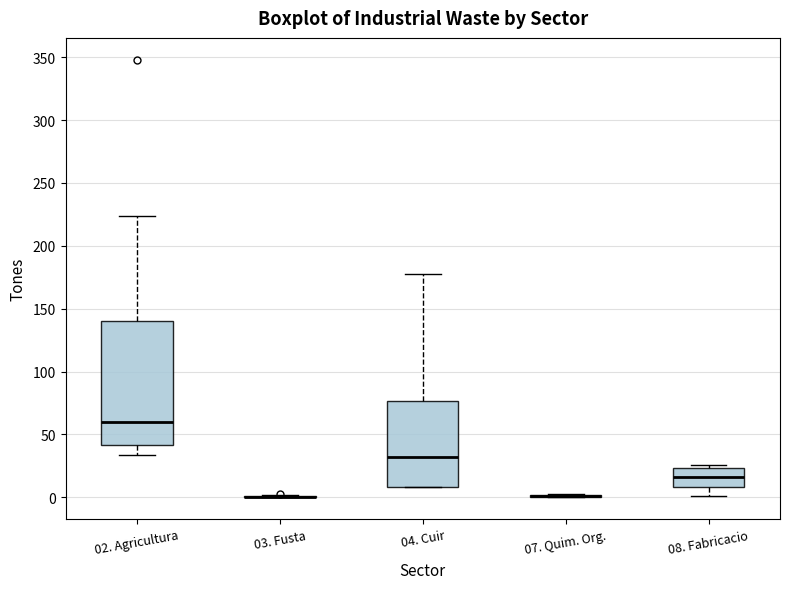

Where is the lower edge of the box for 04. Cuir on the y-axis? The values are not printed on the chart, so give them approximately, as read against the axis.

10